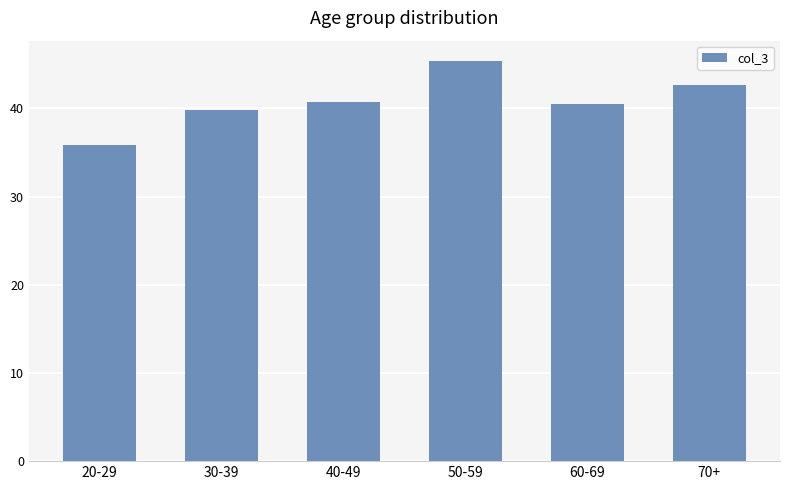

Approximately how many times larger is the value at 50-59 compared to 30-39?

1.1